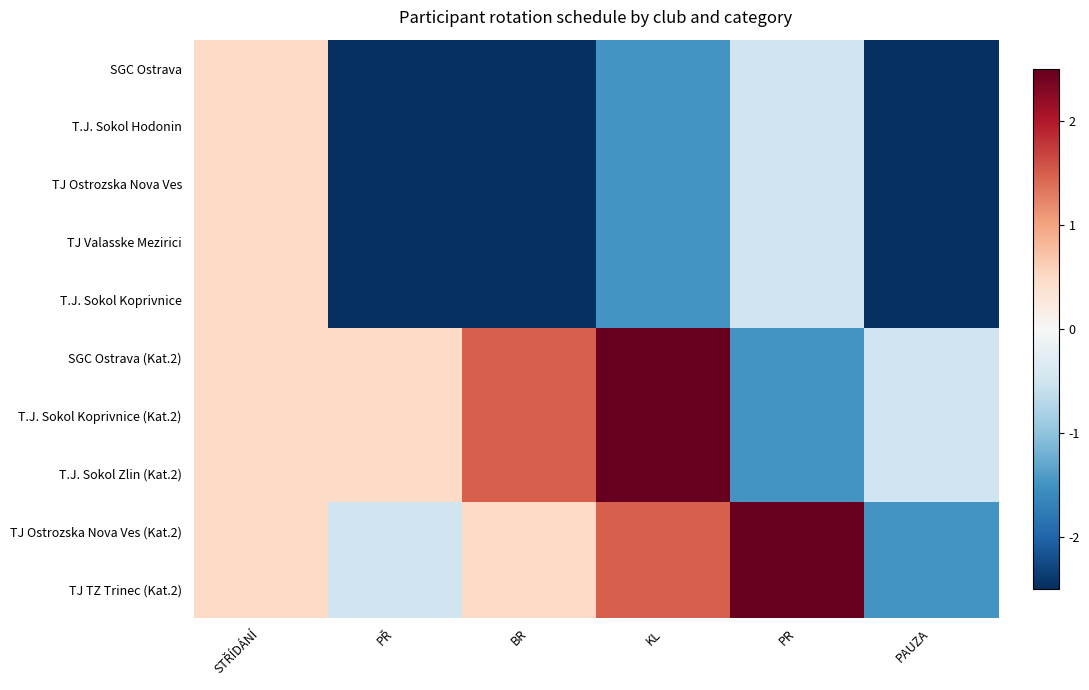

Between PR and PAUZA, which series saw the biggest shift?

TJ Ostrozska Nova Ves (Kat.2)